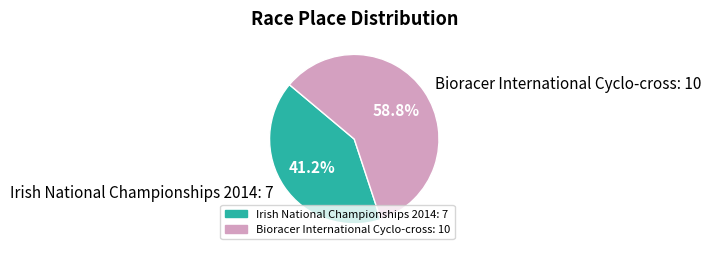

Does Irish National Championships 2014 represent more than half of the total?

No